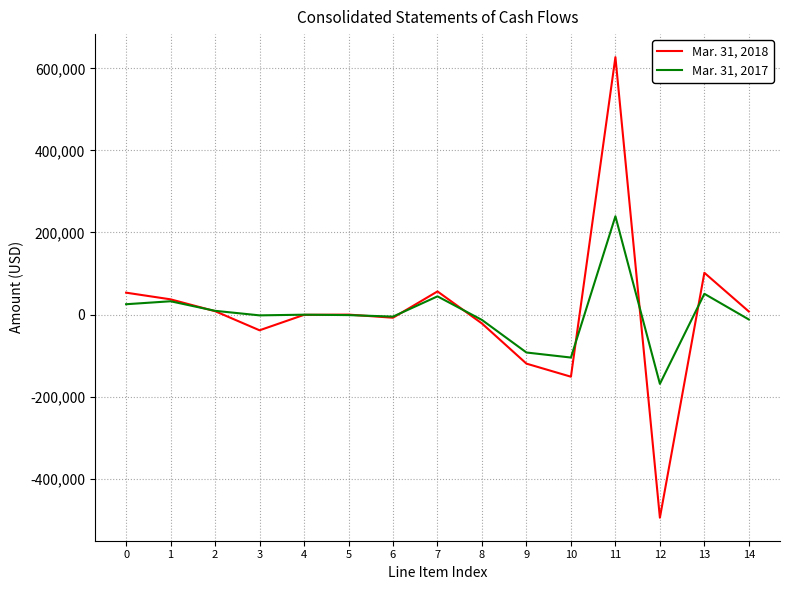

The value of Mar. 31, 2018 at 9 is -119689. True or false?

True